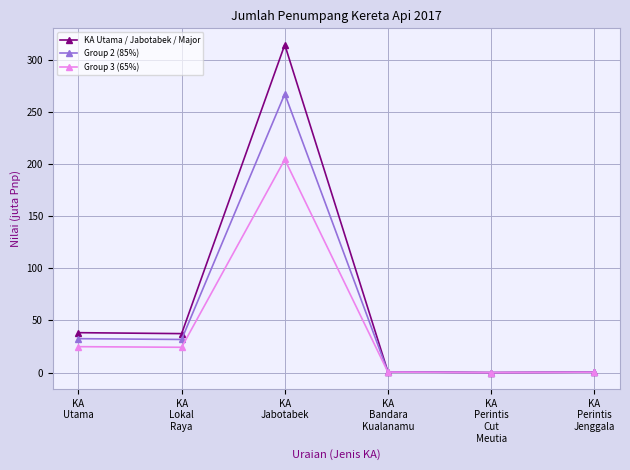

What is the value of the Group 2 (85%) point at the 3rd from the left?

267.2